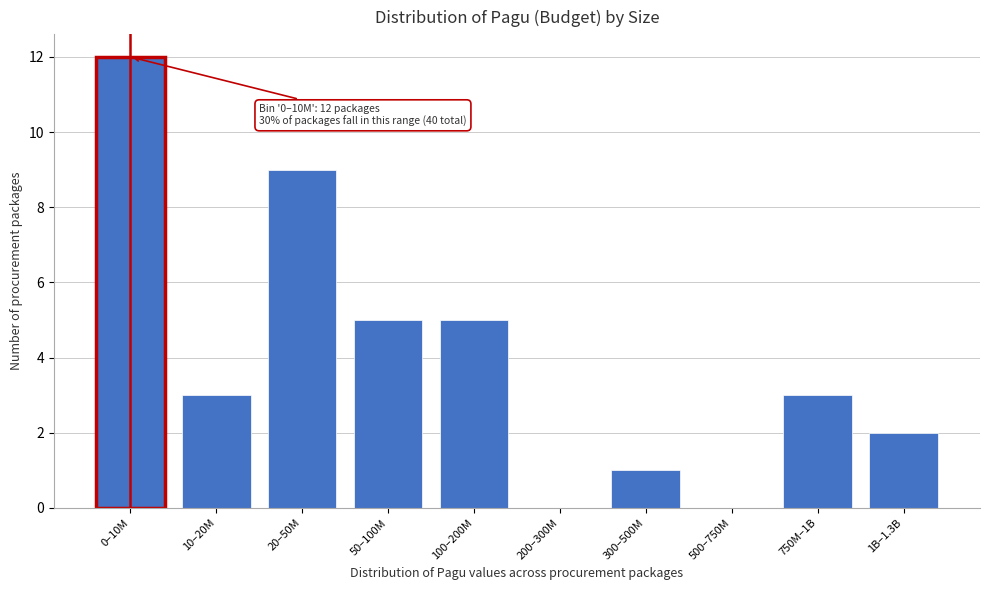

Reading left to right, transcribe all the data shown in this chart.

0–10M=12	10–20M=3	20–50M=9	50–100M=5	100–200M=5	200–300M=0	300–500M=1	500–750M=0	750M–1B=3	1B–1.3B=2